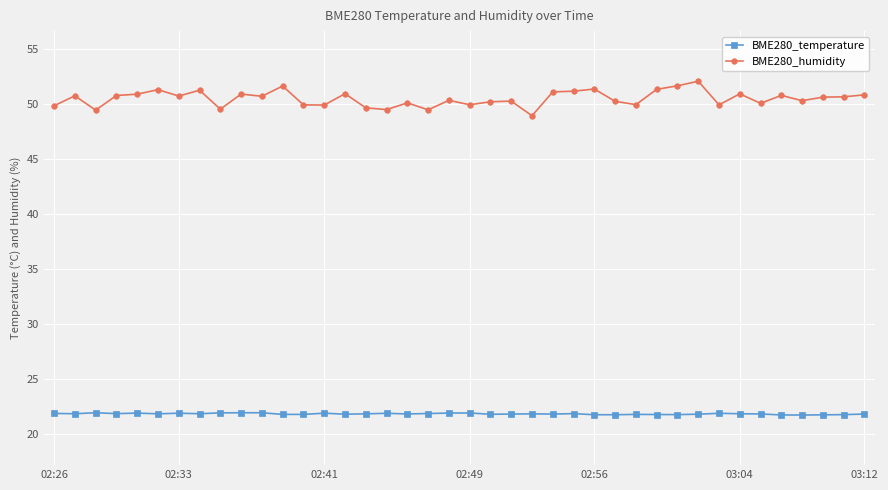

What is the maximum value shown in the chart?

52.1